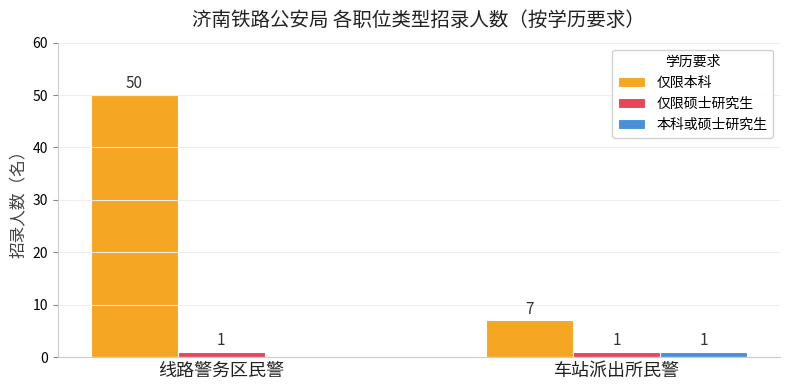

What are all the series names shown in the legend?

仅限本科, 仅限硕士研究生, 本科或硕士研究生